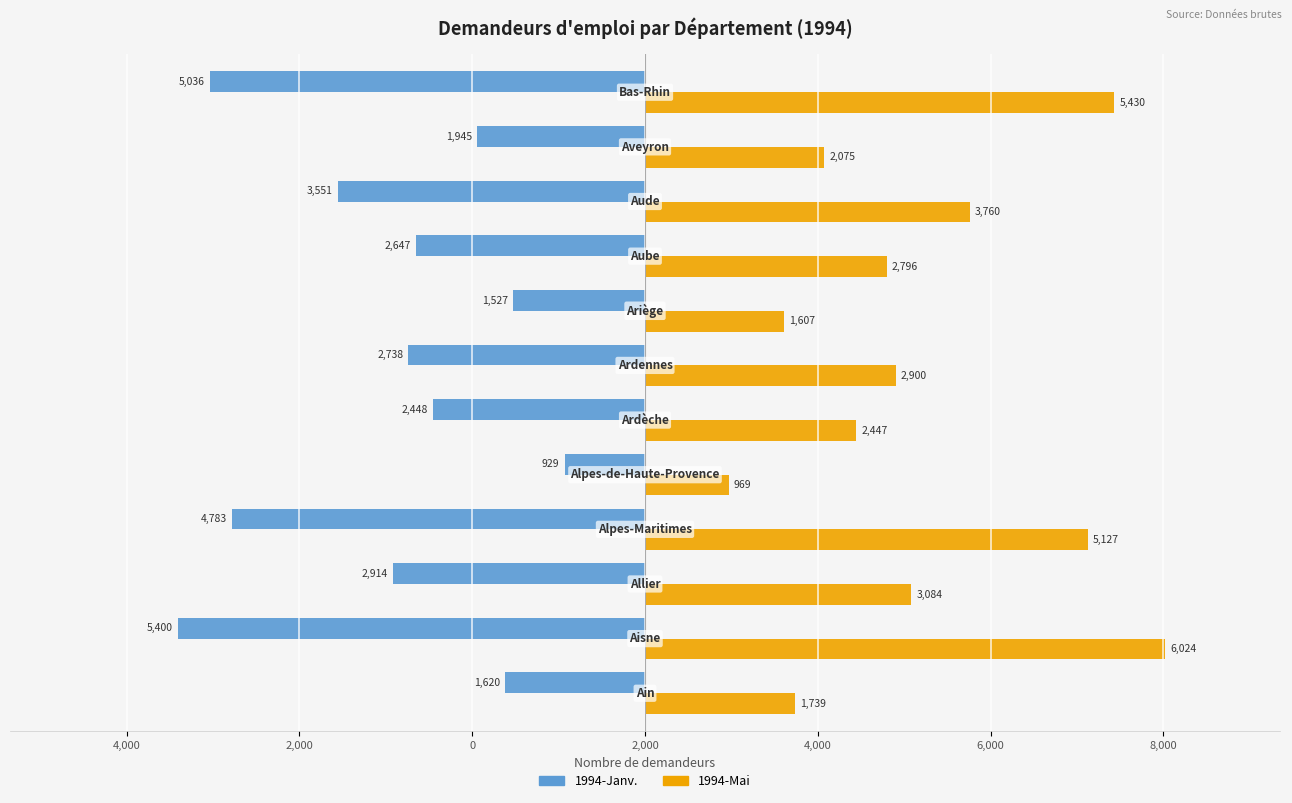

What are all the series names shown in the legend?

1994-Janv., 1994-Mai